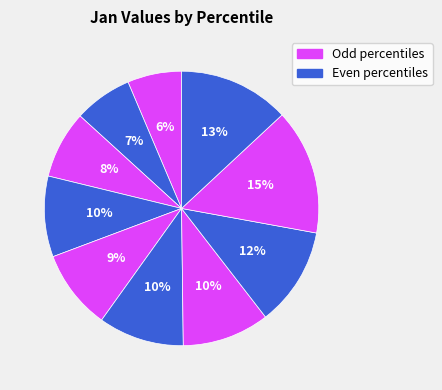

How many segments does this pie chart have?

10